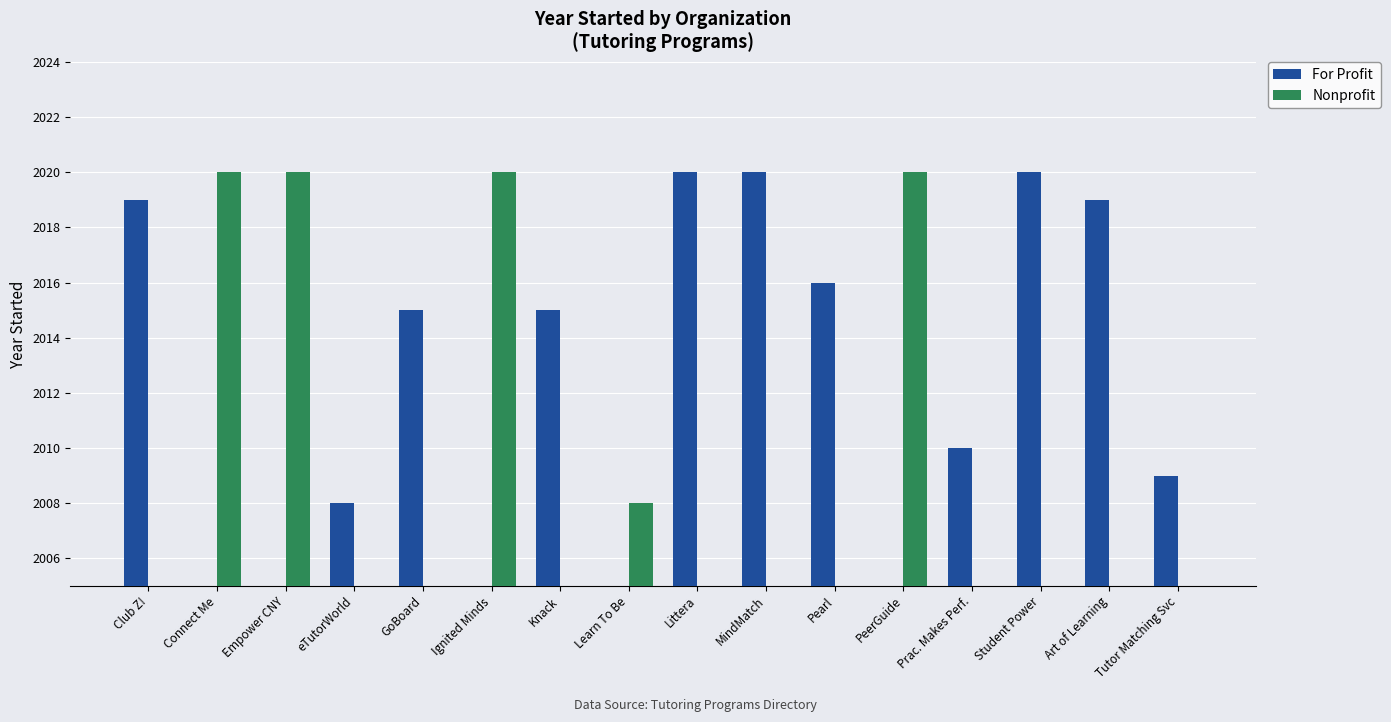

Reading right to left, list all the values displayed in this chart.

For Profit: 2009	2019	2020	2010	0	2016	2020	2020	0	2015	0	2015	2008	0	0	2019
Nonprofit: 0	0	0	0	2020	0	0	0	2008	0	2020	0	0	2020	2020	0